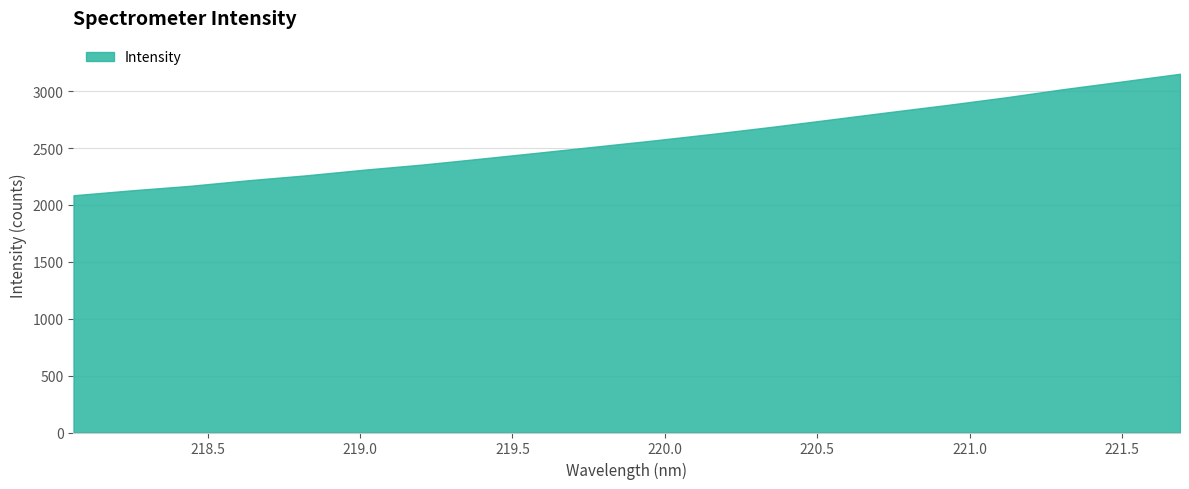

Reading right to left, list all the values displayed in this chart.

3152.9	3085.0	3018.1	2945.5	2878.9	2815.9	2751.3	2687.4	2626.8	2569.4	2515.1	2460.9	2407.7	2355.6	2310.6	2260.8	2217.1	2168.1	2128.6	2085.1